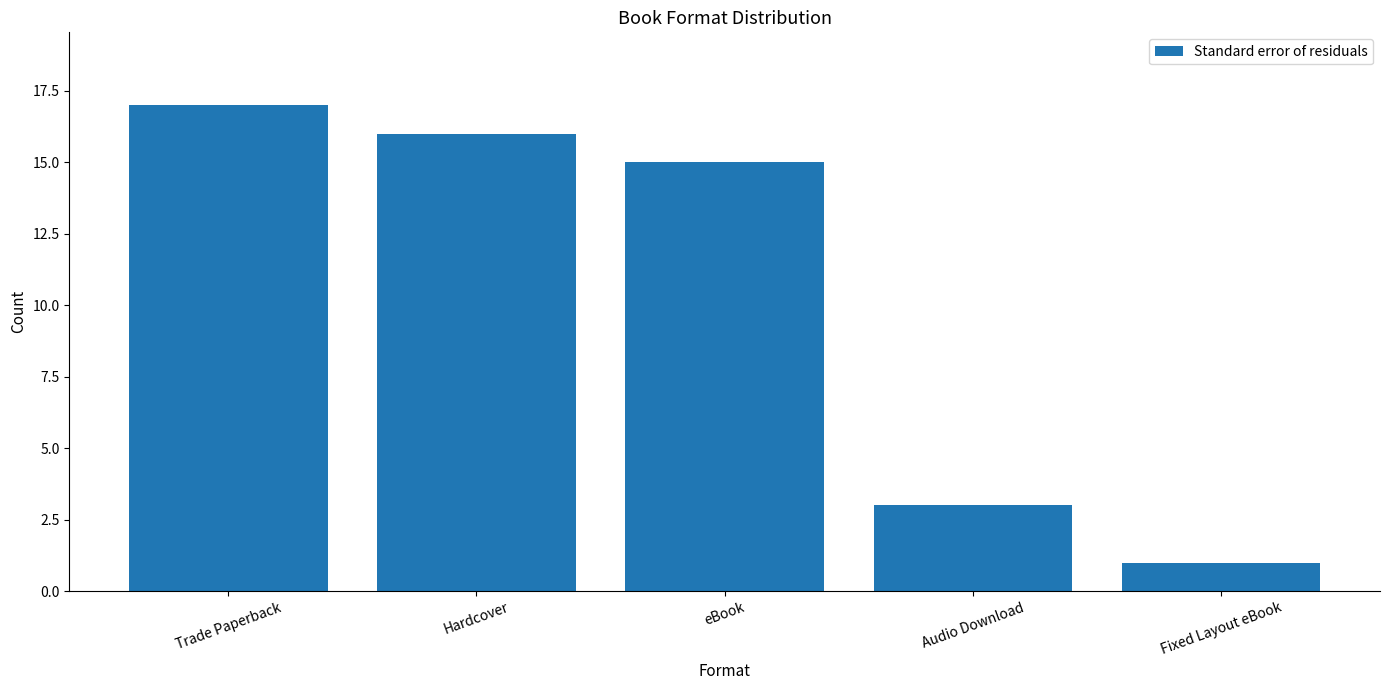

Reading left to right, transcribe all the data shown in this chart.

17	16	15	3	1